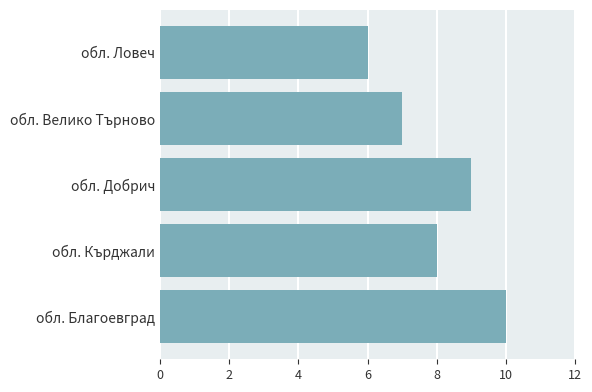

How many values are between 7 and 9?

3